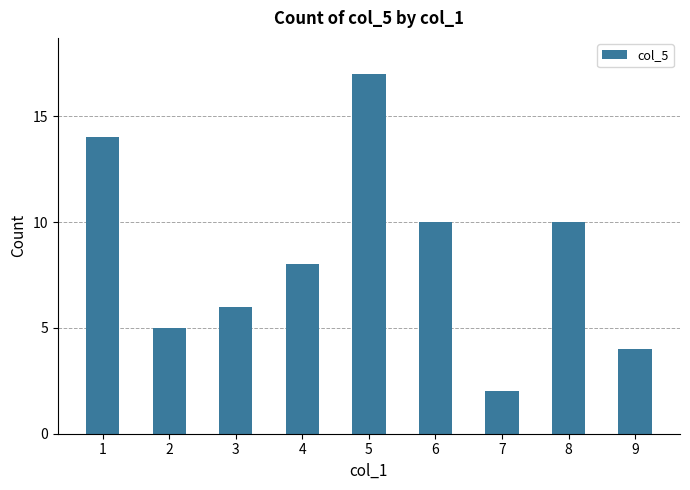

What is the difference between the values at 6 and 7?

8